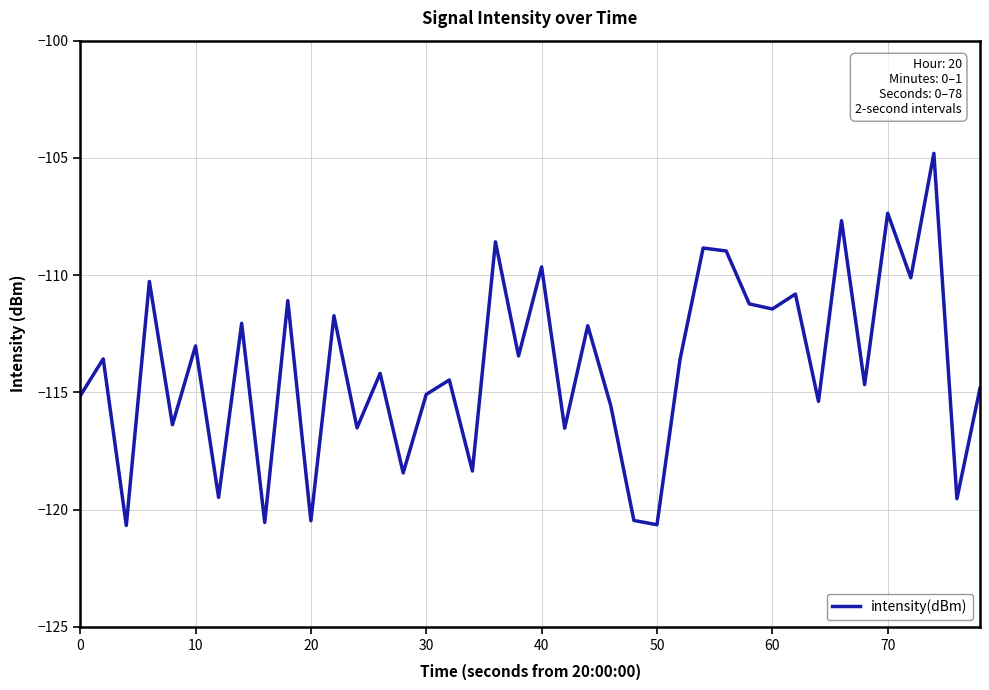

What is the sum of all values?

-4557.8